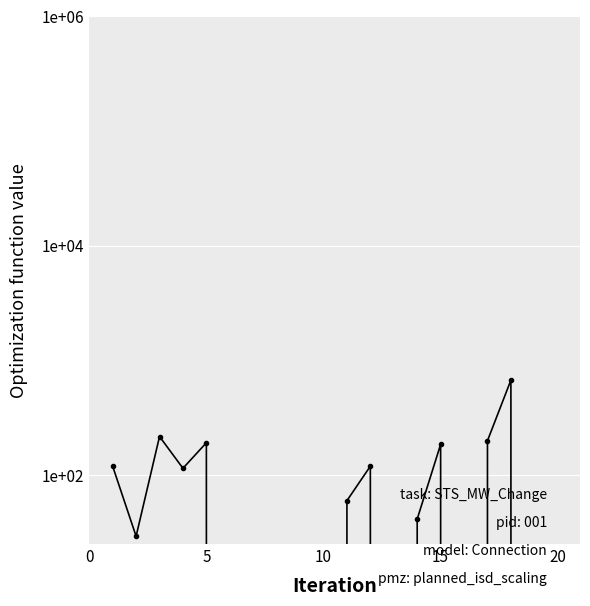

How many interior local valleys (lower than both neighbors) does the data have?

4